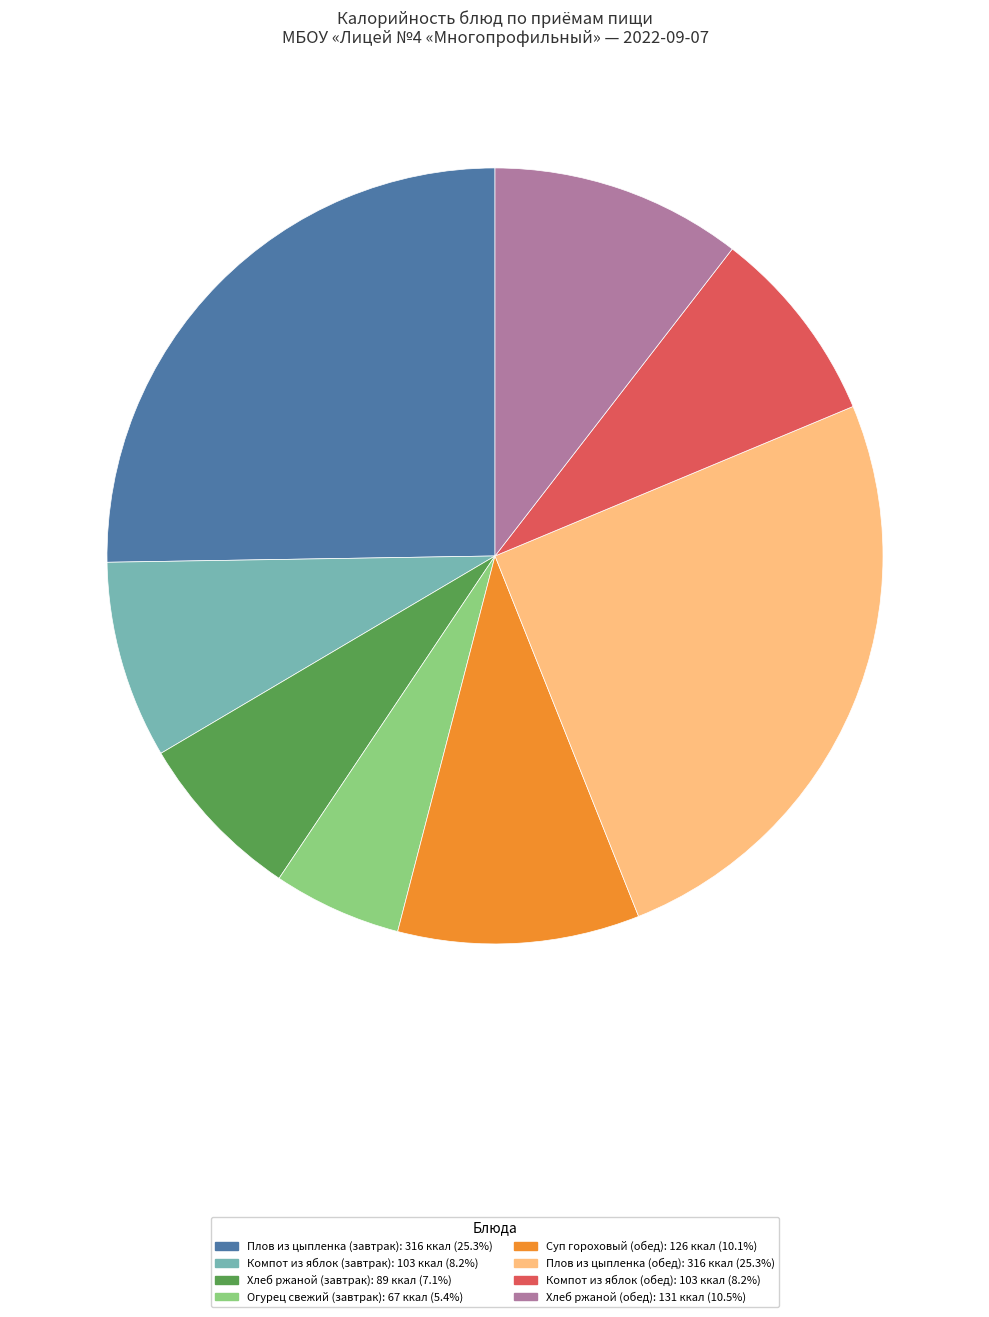

Approximately how many times larger is the value at Плов из цыпленка (завтрак) compared to Плов из цыпленка (обед)?

1.0